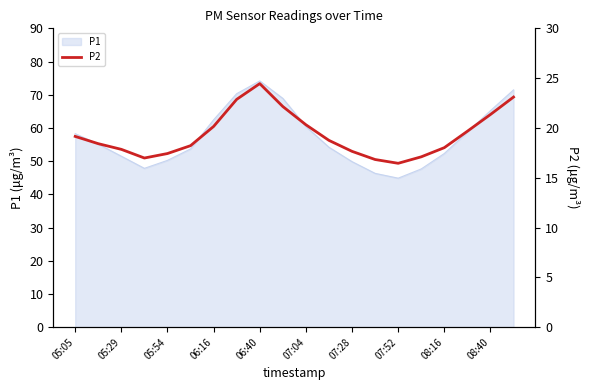

What is the maximum value for P1?

74.2